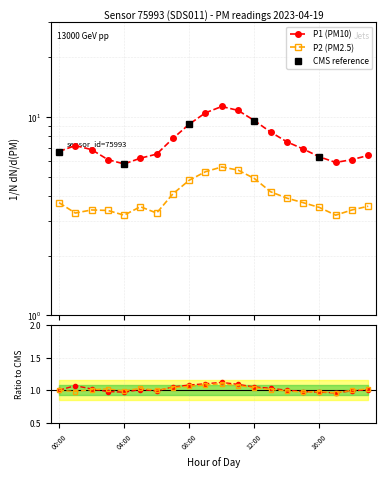

Between 15:00 and 10:00, which is larger?

10:00